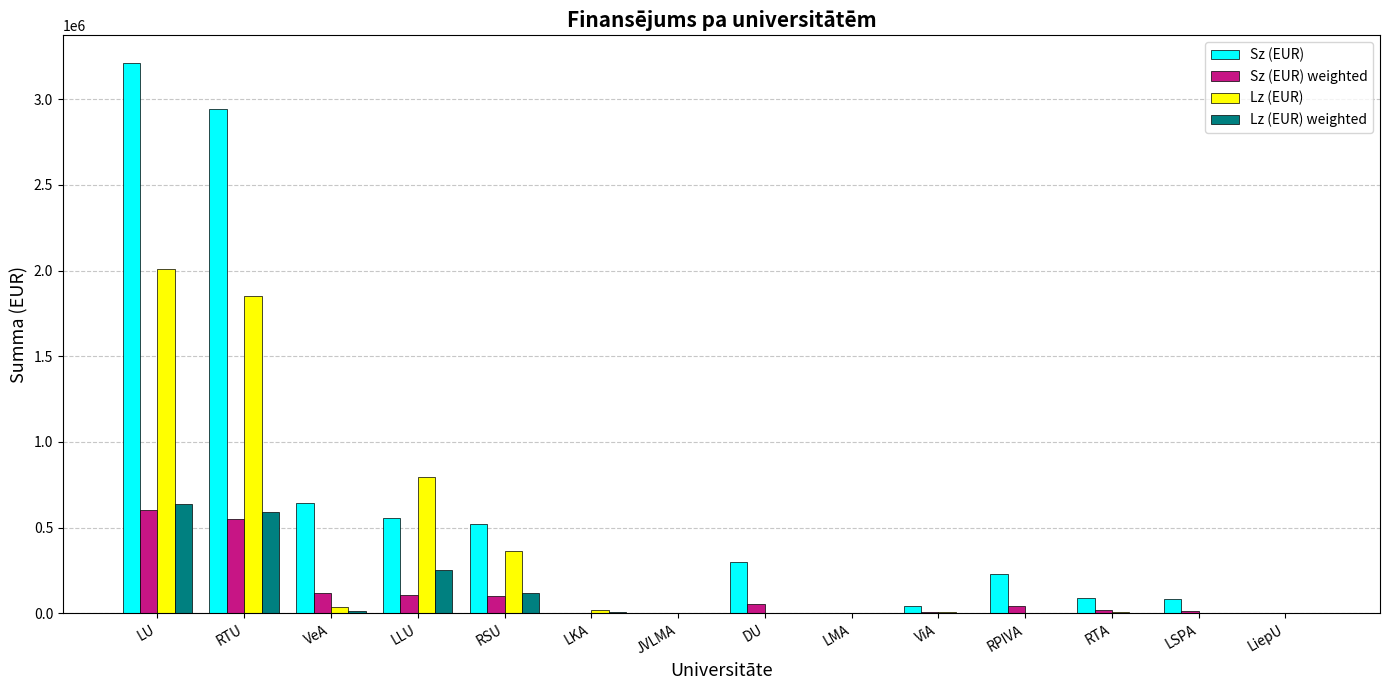

Is the value of Lz (EUR) at LU greater than the value of Sz (EUR) weighted at RSU?

Yes